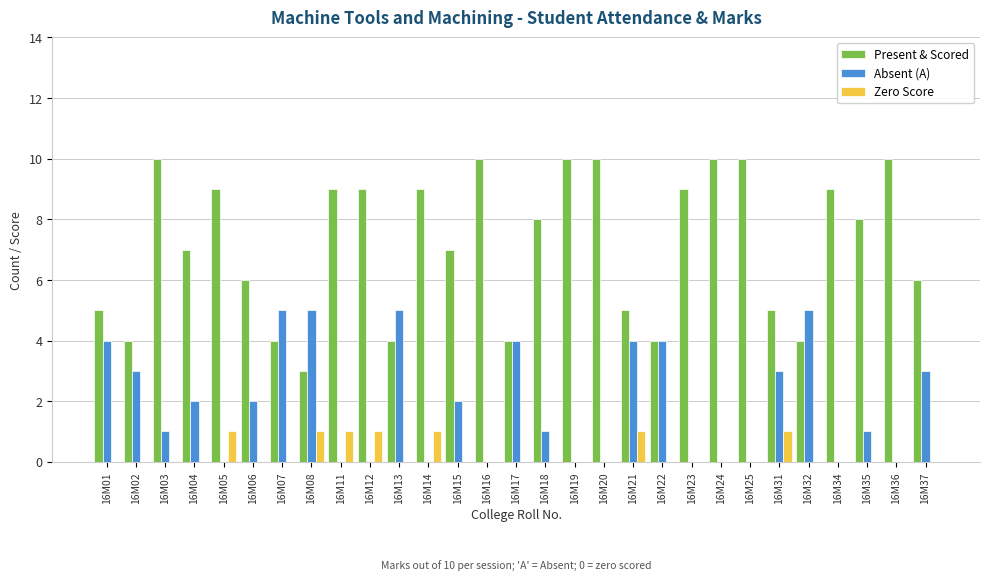

What is the sum of all Zero Score values?

7